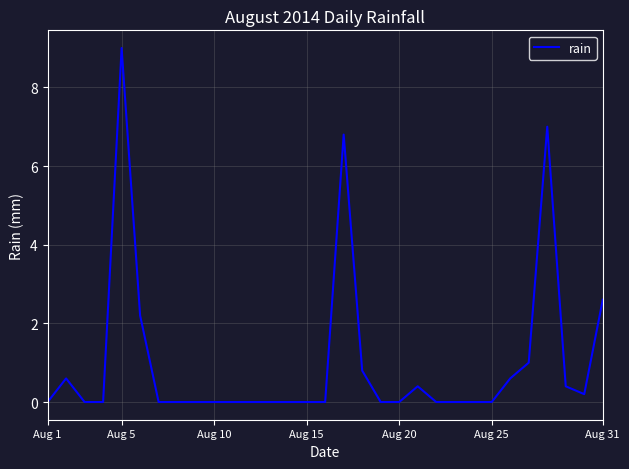

What is the greatest value displayed?

9.0